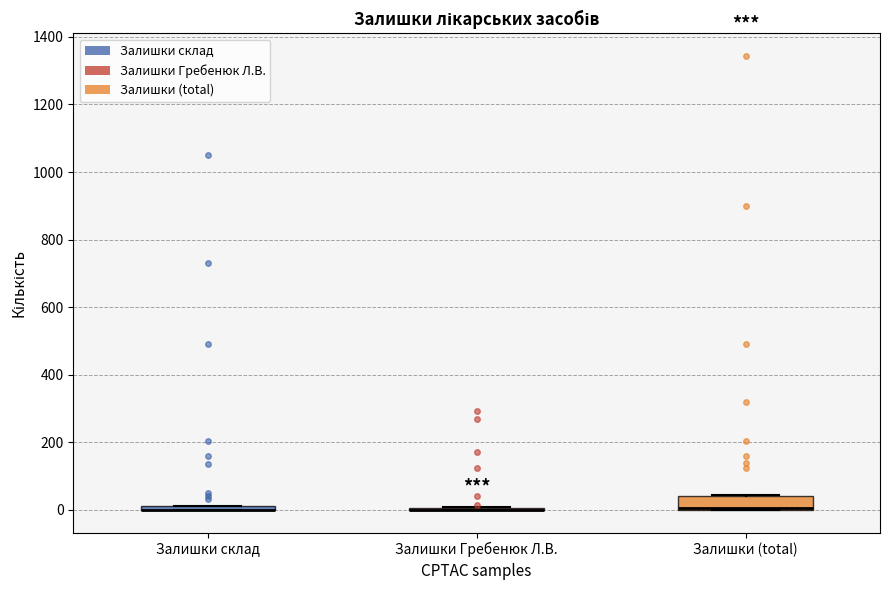

Where is the lower edge of the box for Залишки склад on the y-axis? The values are not printed on the chart, so give them approximately, as read against the axis.

0